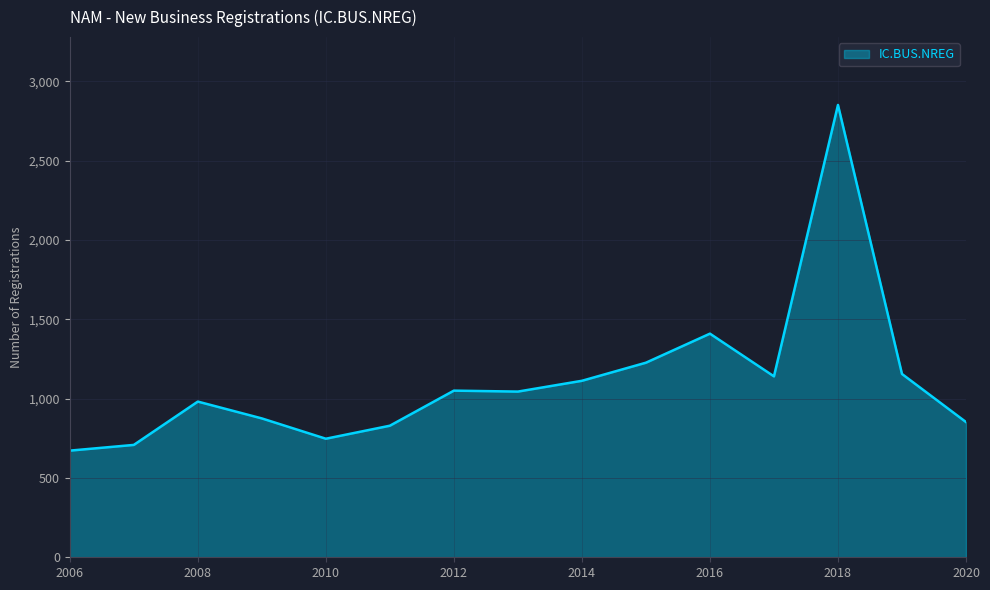

What is the greatest value displayed?

2850